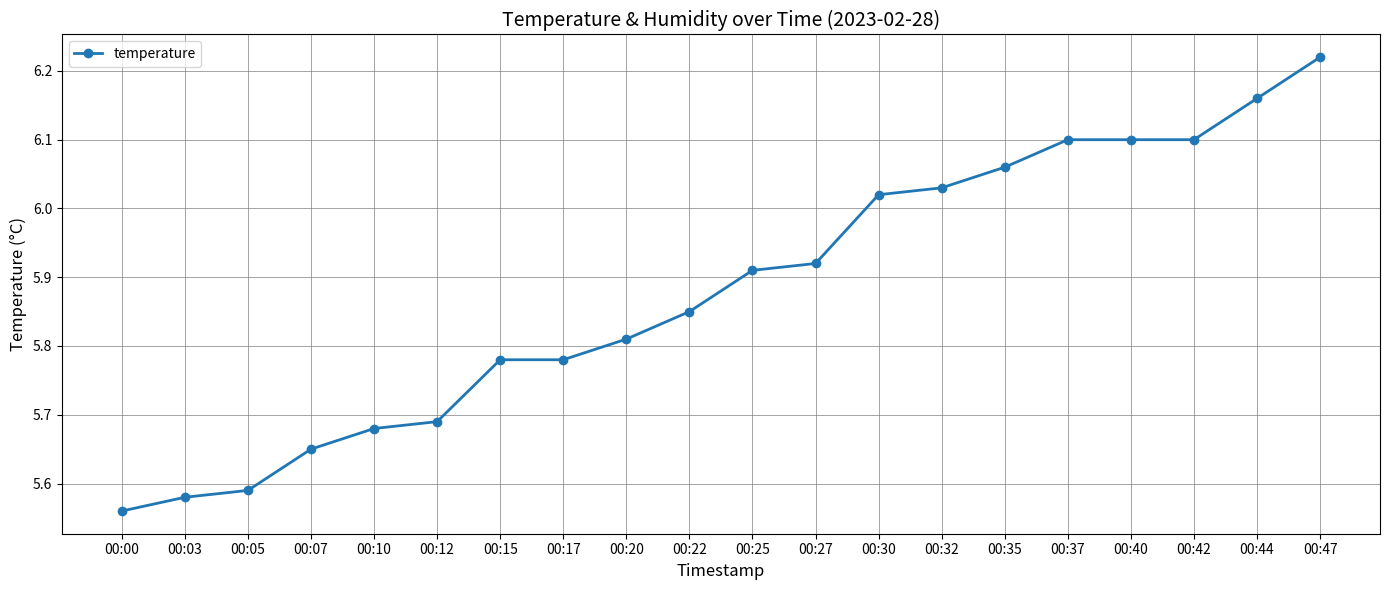

Where is the data nearest to the value 5?

00:00